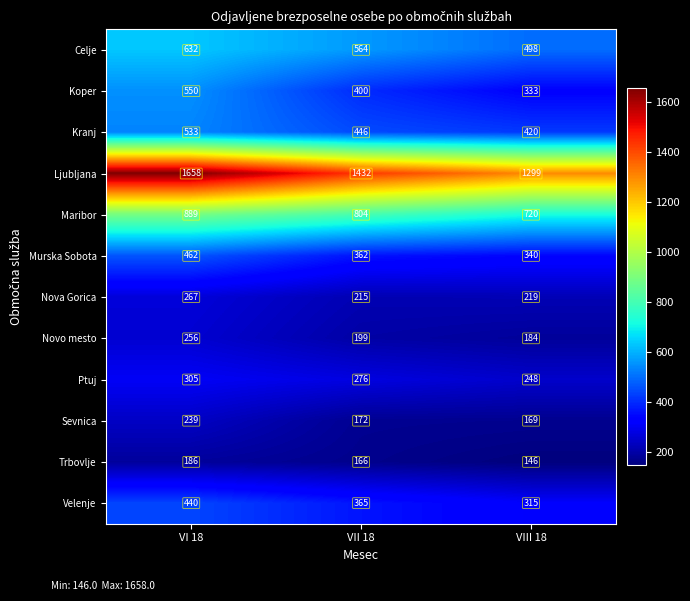

What is the total value across all series at VI 18?

6417